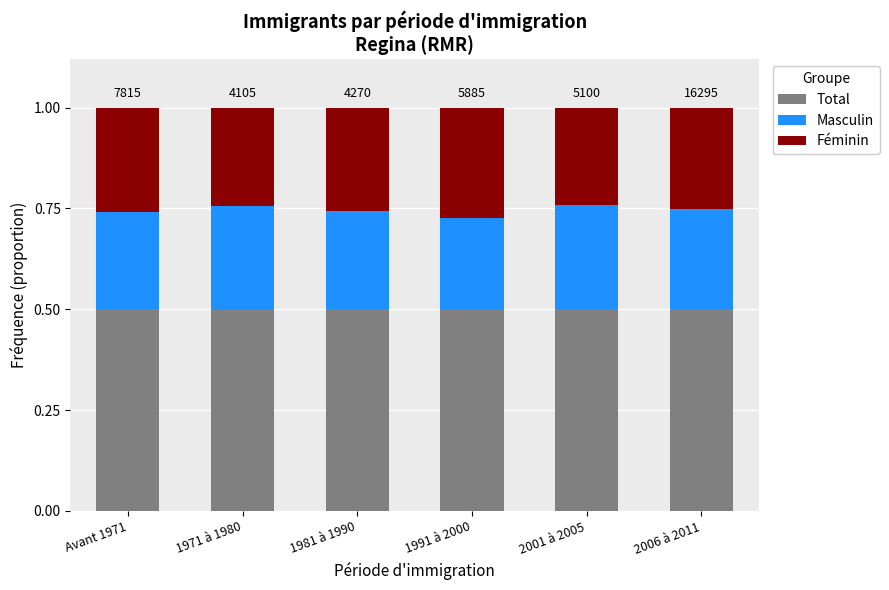

What is the total value across all series at 2001 à 2005?

1.0